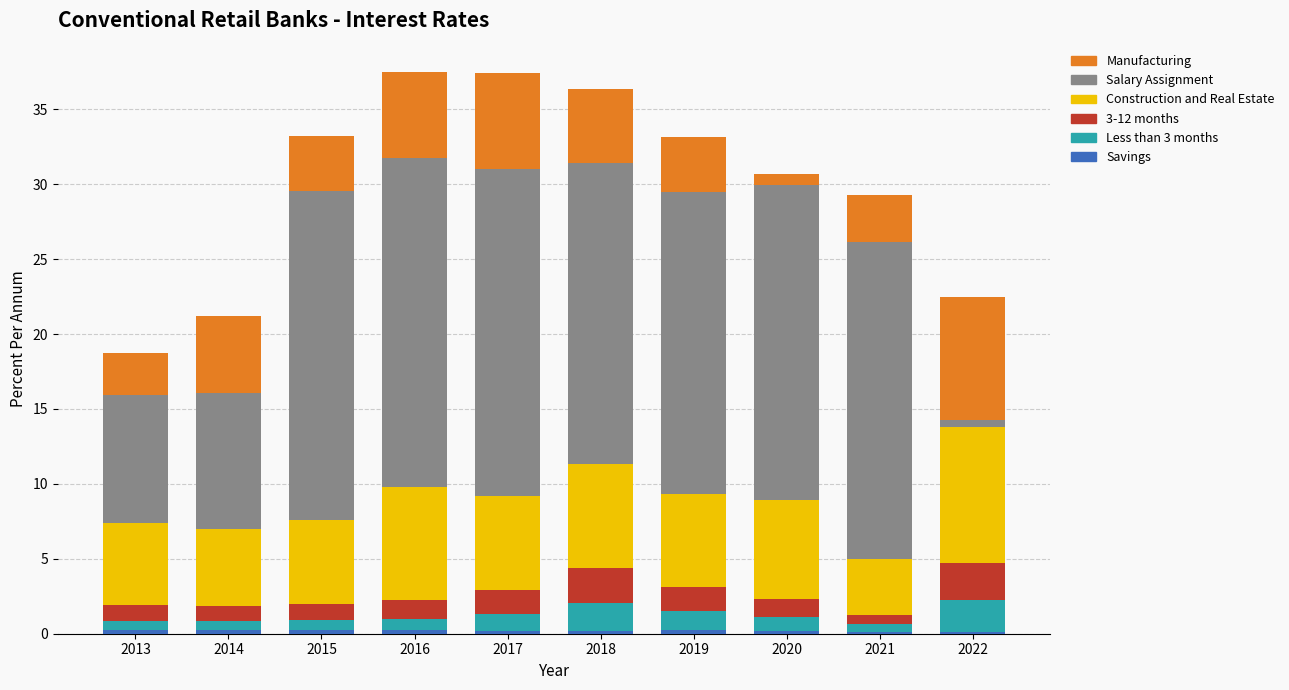

How many categories are shown in the chart?

10